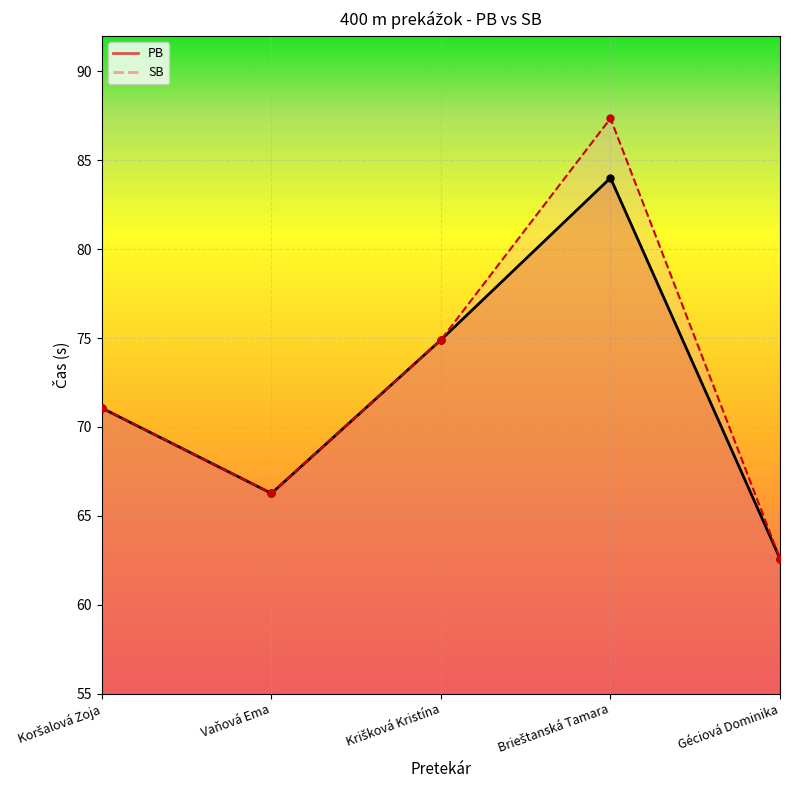

What is the difference between the PB values at Koršalová Zoja and Vaňová Ema?

4.8